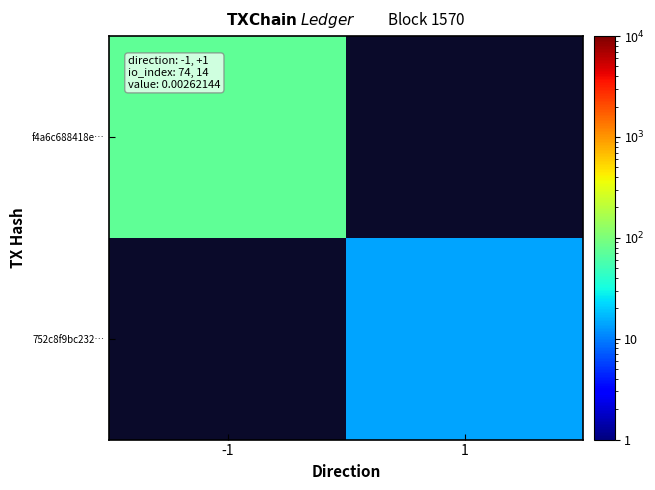

Which series has the largest range (max minus min)?

f4a6c688418e…